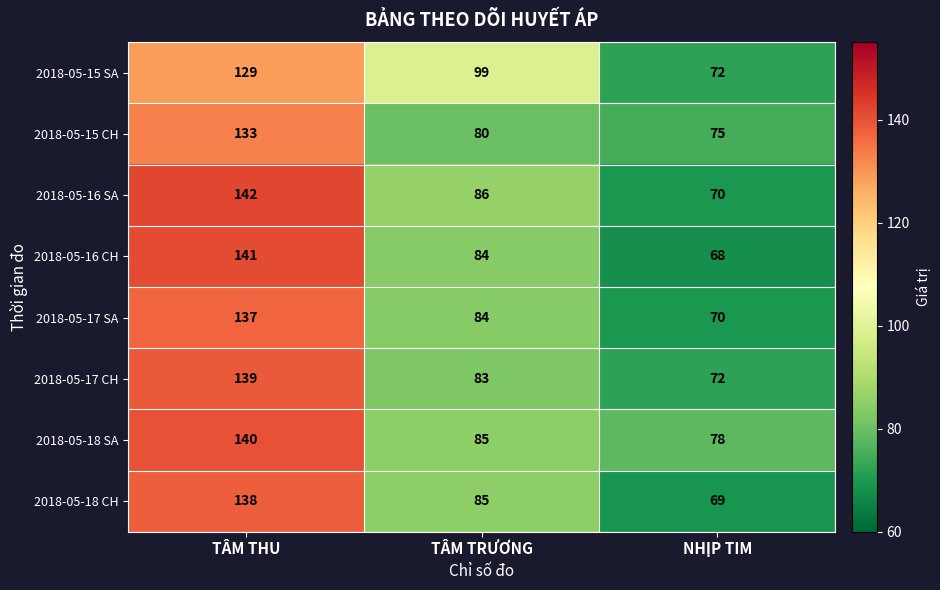

Which series has the largest total across all categories?

2018-05-18 SA